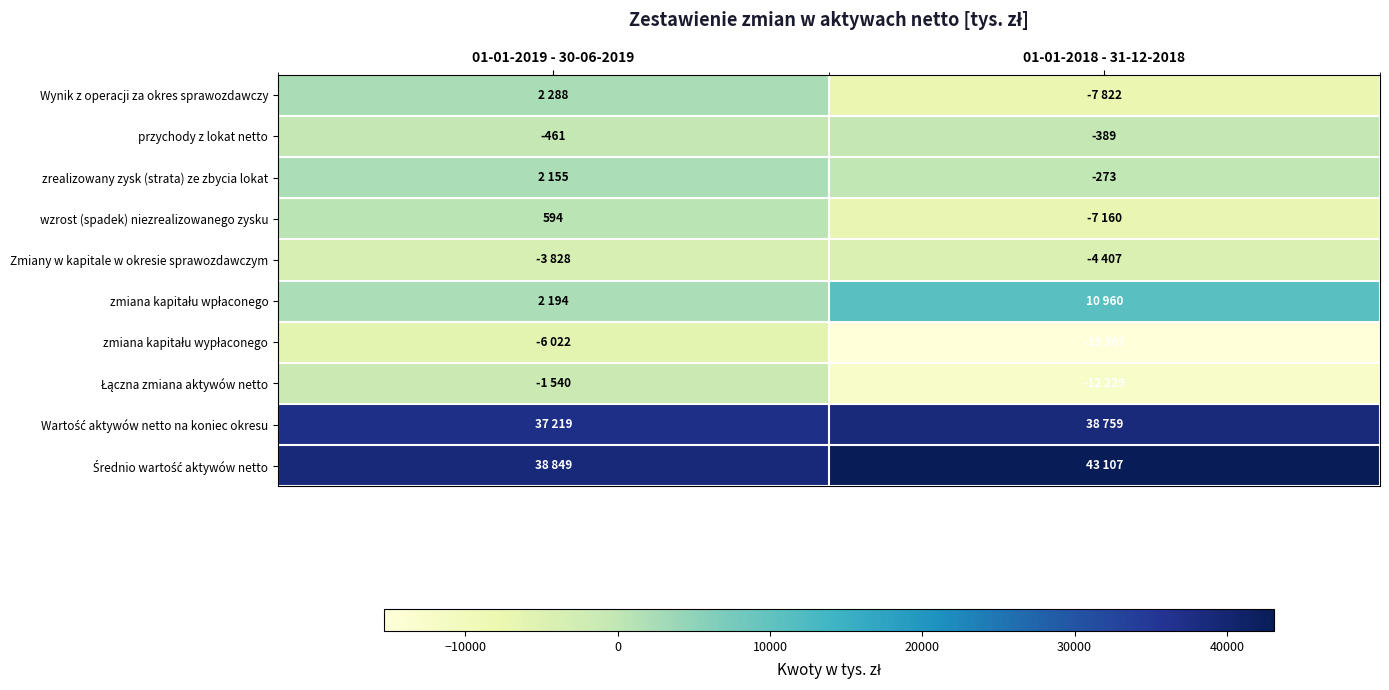

How many distinct data groups are displayed?

10